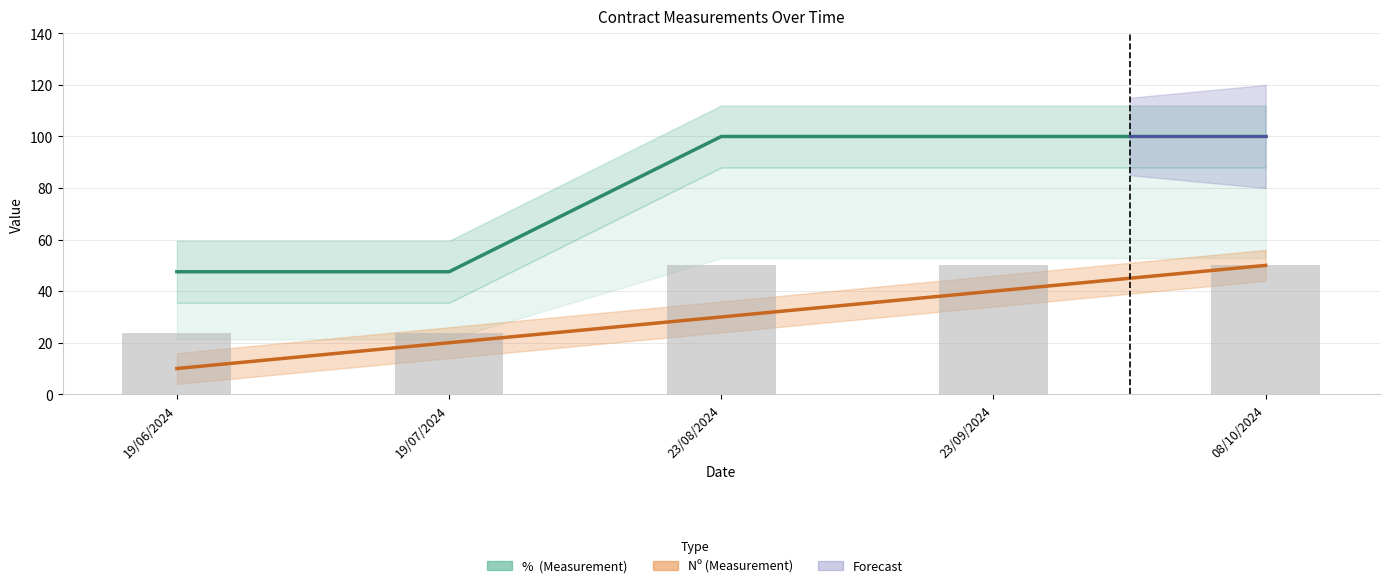

Are the bars grouped side by side (vs. stacked)?

Yes